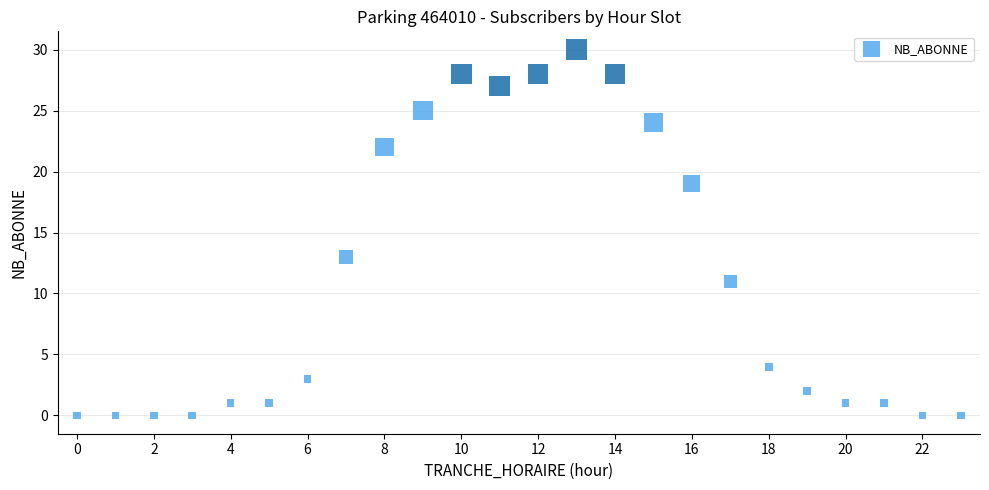

What is the range of X values (max minus min)?

23